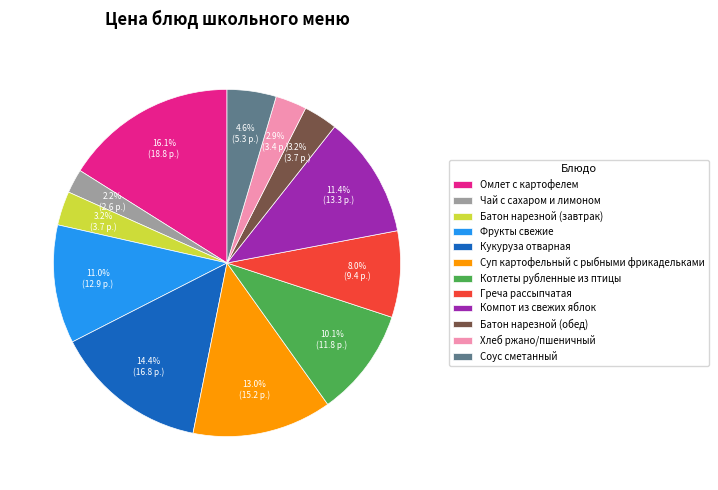

Is there any slice that represents more than half of the pie?

No